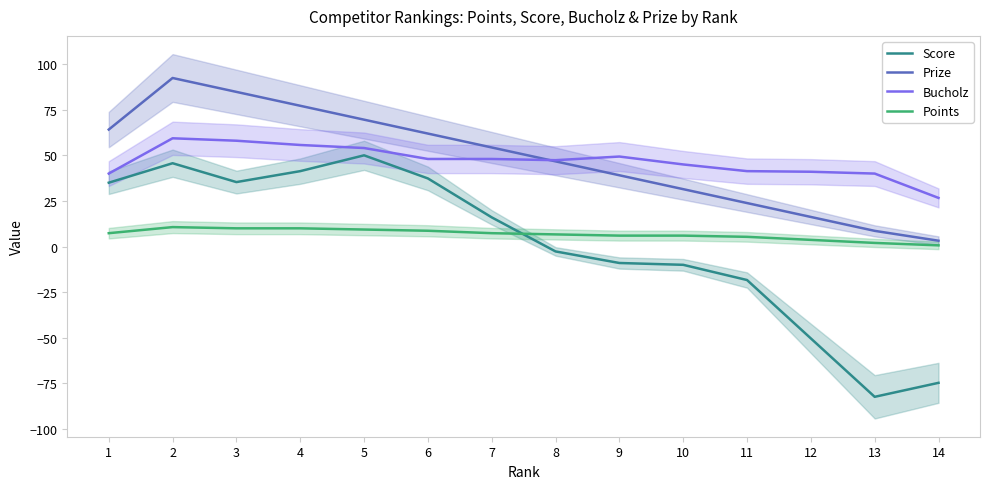

How many values in Score are below zero?

7